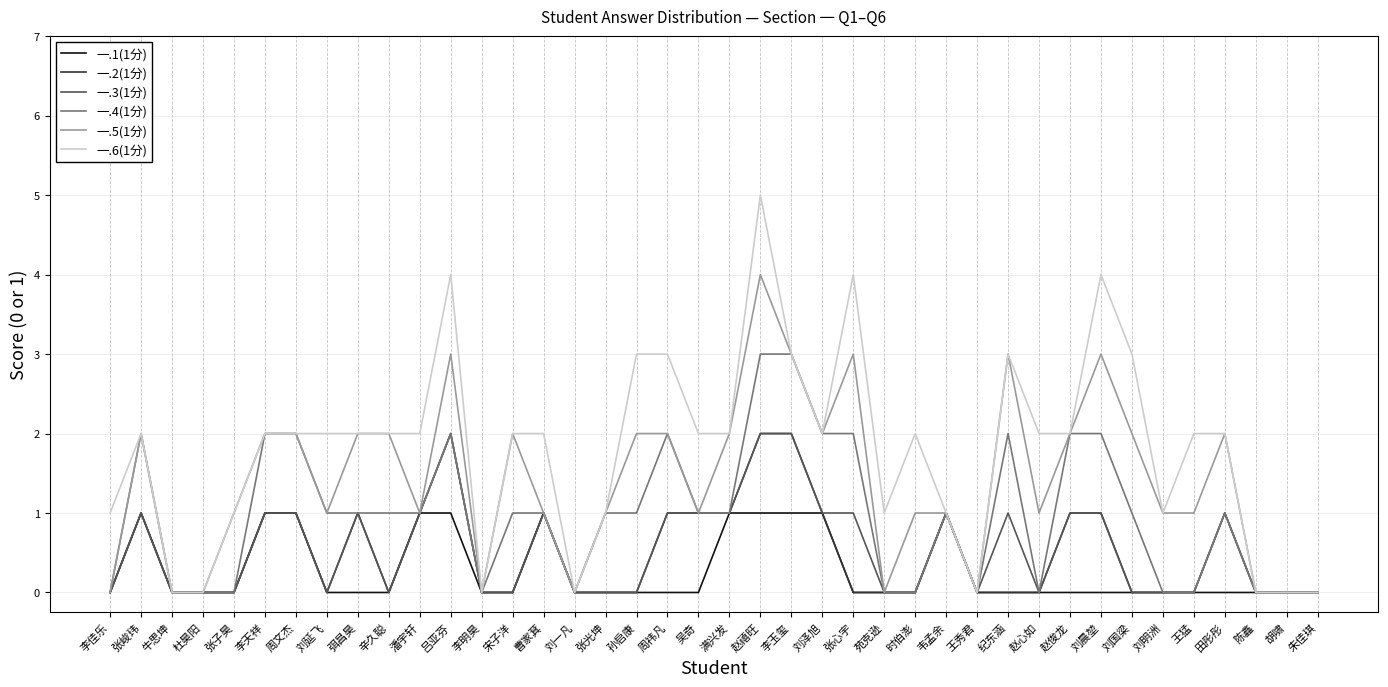

The value of 一.5(1分) at 满兴发 is 2. True or false?

True